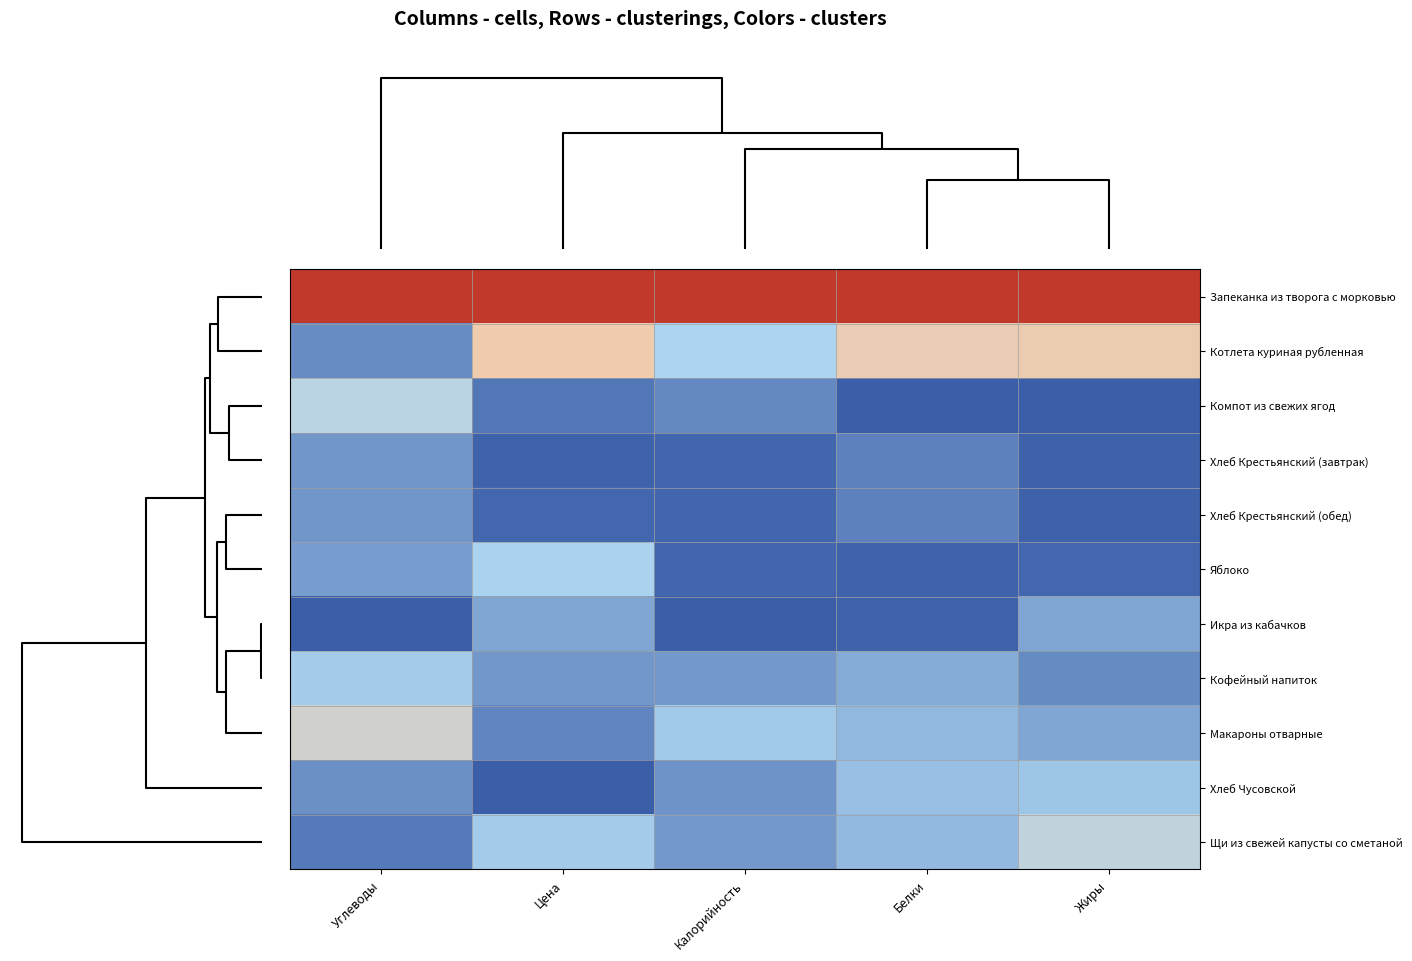

Reading right to left, transcribe all the data shown in this chart.

Запеканка из творога с морковью: Жиры=1.0	Белки=1.0	Калорийность=1.0	Цена=1.0	Углеводы=1.0
Котлета куриная рубленная: Жиры=0.6	Белки=0.6	Калорийность=0.3	Цена=0.6	Углеводы=0.1
Компот из свежих ягод: Жиры=0.0	Белки=0.0	Калорийность=0.1	Цена=0.1	Углеводы=0.4
Хлеб Крестьянский (завтрак): Жиры=0.0	Белки=0.1	Калорийность=0.0	Цена=0.0	Углеводы=0.2
Хлеб Крестьянский (обед): Жиры=0.0	Белки=0.1	Калорийность=0.0	Цена=0.0	Углеводы=0.2
Яблоко: Жиры=0.0	Белки=0.0	Калорийность=0.0	Цена=0.3	Углеводы=0.2
Икра из кабачков: Жиры=0.2	Белки=0.0	Калорийность=0.0	Цена=0.2	Углеводы=0.0
Кофейный напиток: Жиры=0.1	Белки=0.2	Калорийность=0.2	Цена=0.2	Углеводы=0.3
Макароны отварные: Жиры=0.2	Белки=0.3	Калорийность=0.3	Цена=0.1	Углеводы=0.5
Хлеб Чусовской: Жиры=0.3	Белки=0.3	Калорийность=0.2	Цена=0.0	Углеводы=0.1
Щи из свежей капусты со сметаной: Жиры=0.4	Белки=0.3	Калорийность=0.2	Цена=0.3	Углеводы=0.1